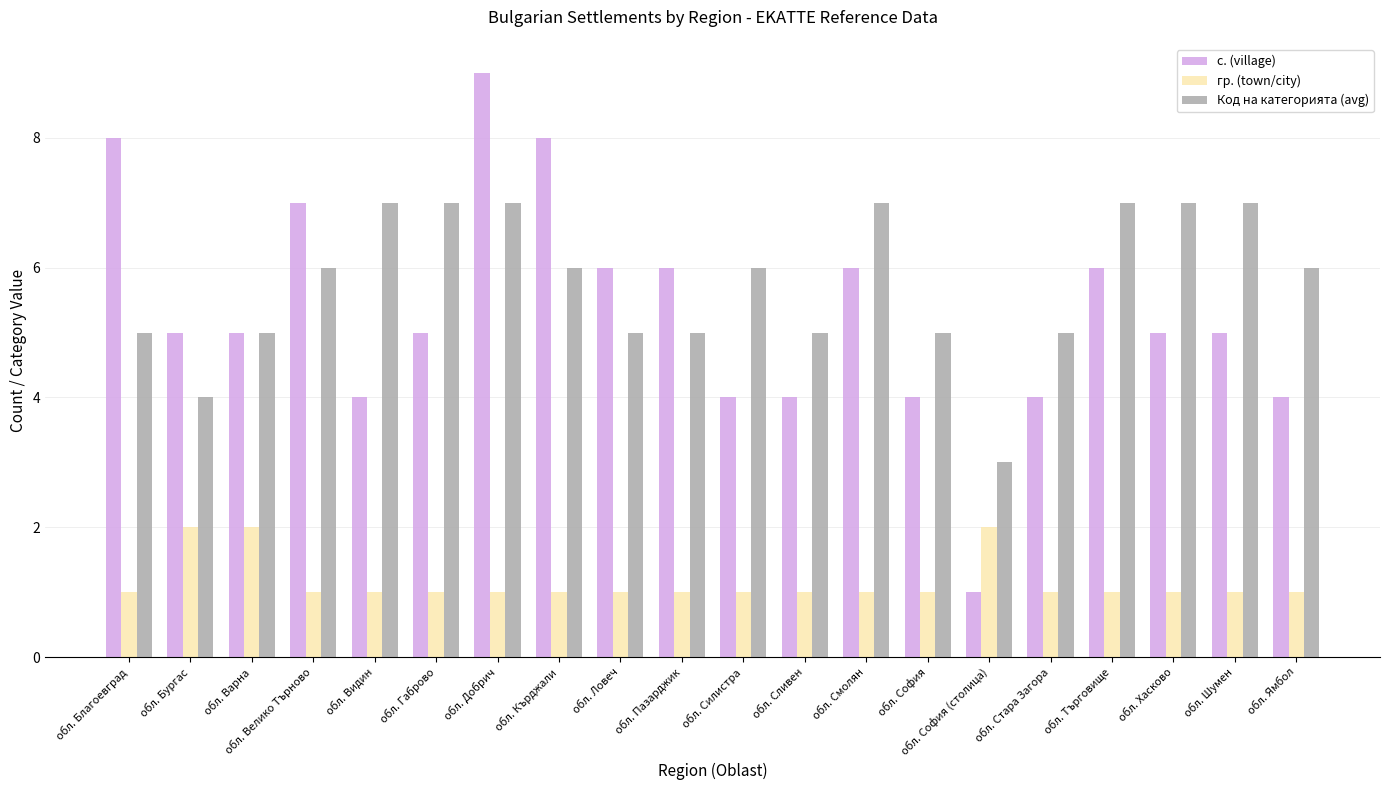

How many distinct data groups are displayed?

3